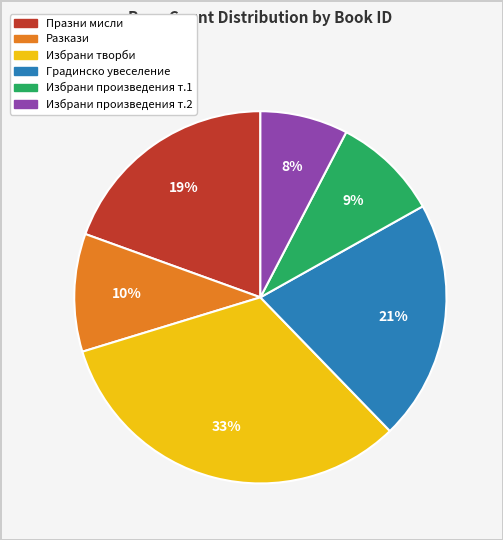

To the nearest percent, what is the difference between the largest and smallest slice percentages?

25%